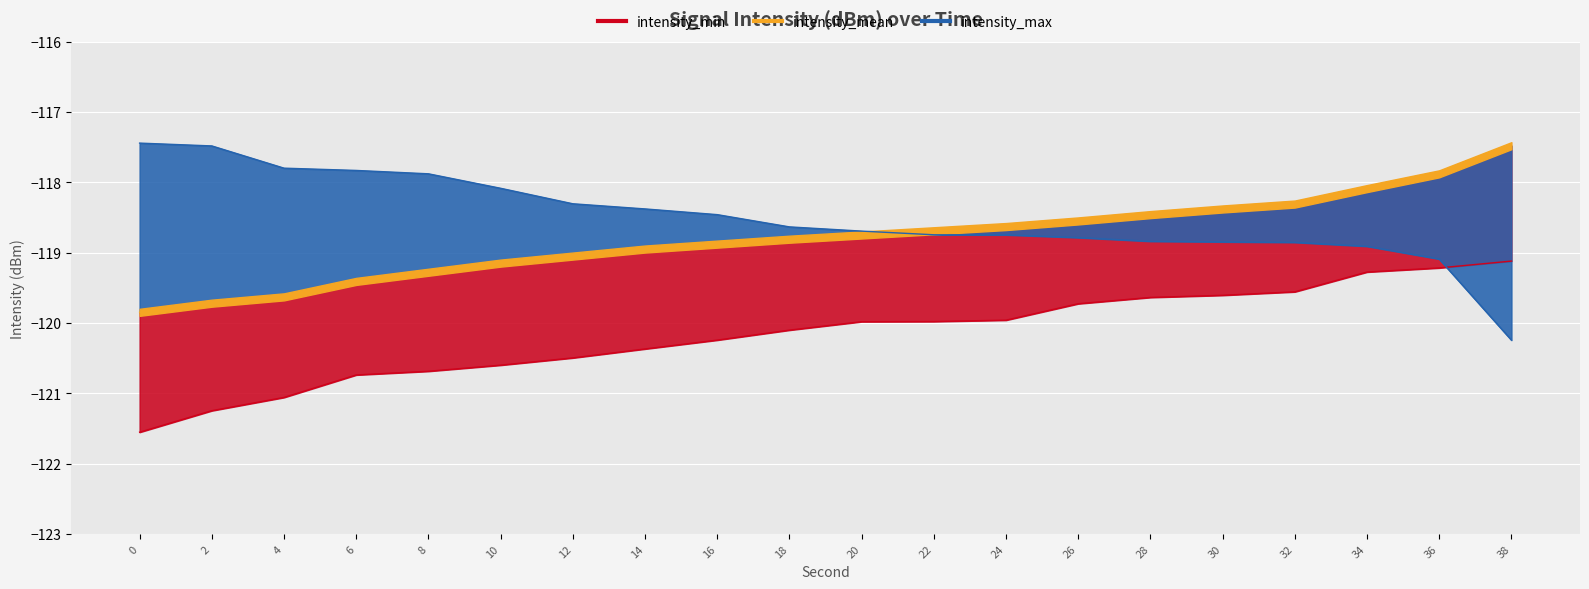

True or false: intensity_min and intensity_mean intersect in this chart.

False